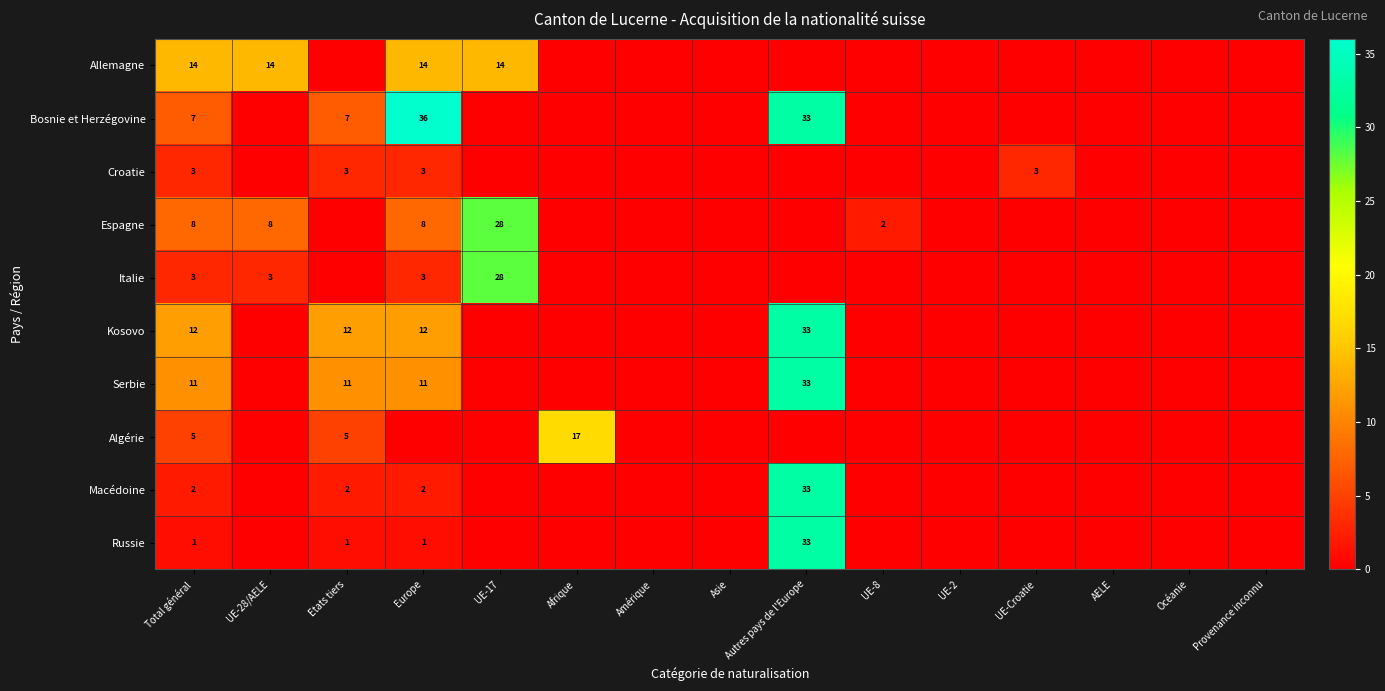

The Bosnie et Herzégovine series shows 4 at Etats tiers. True or false?

False